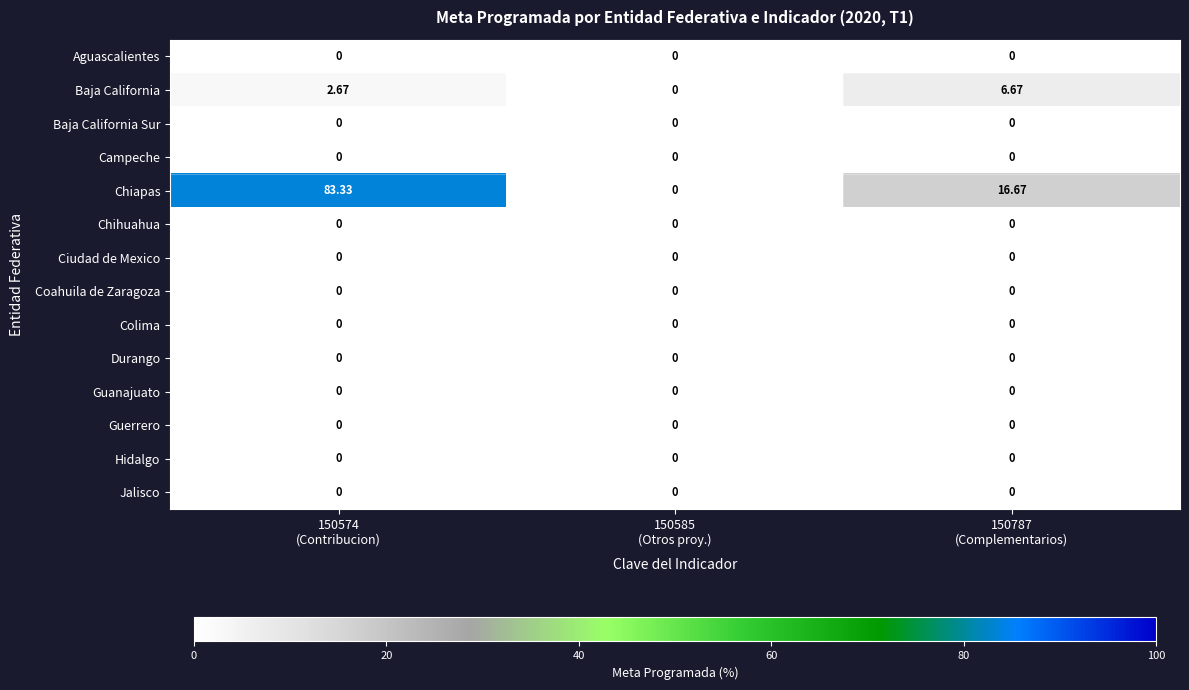

Which series has the largest range (max minus min)?

Chiapas